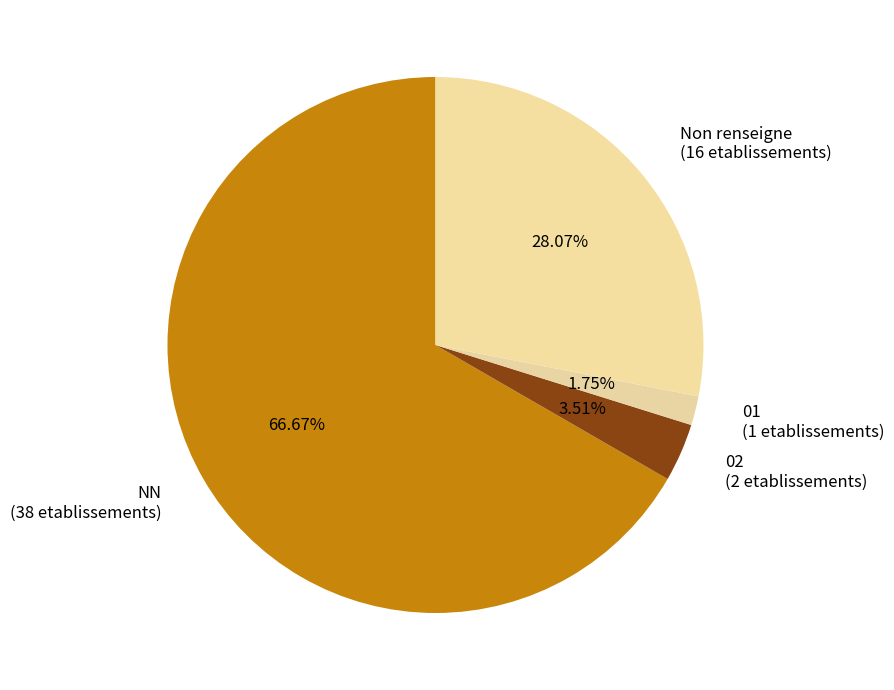

Combined, do Non renseigne and 02 account for over 50%?

No